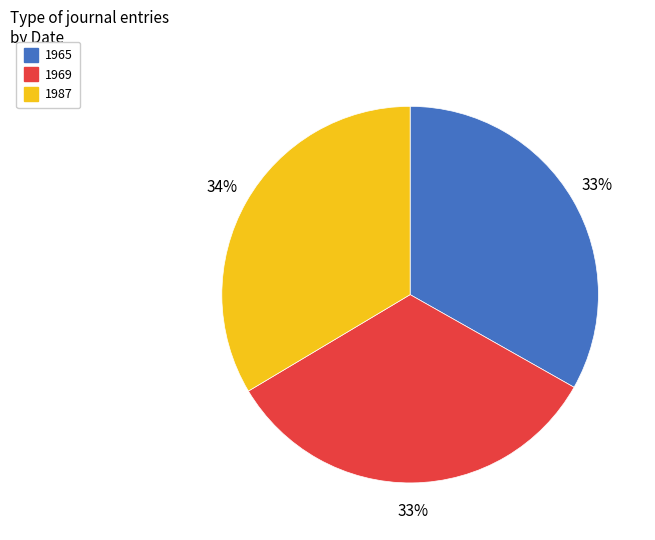

How many slices are in this pie chart?

3